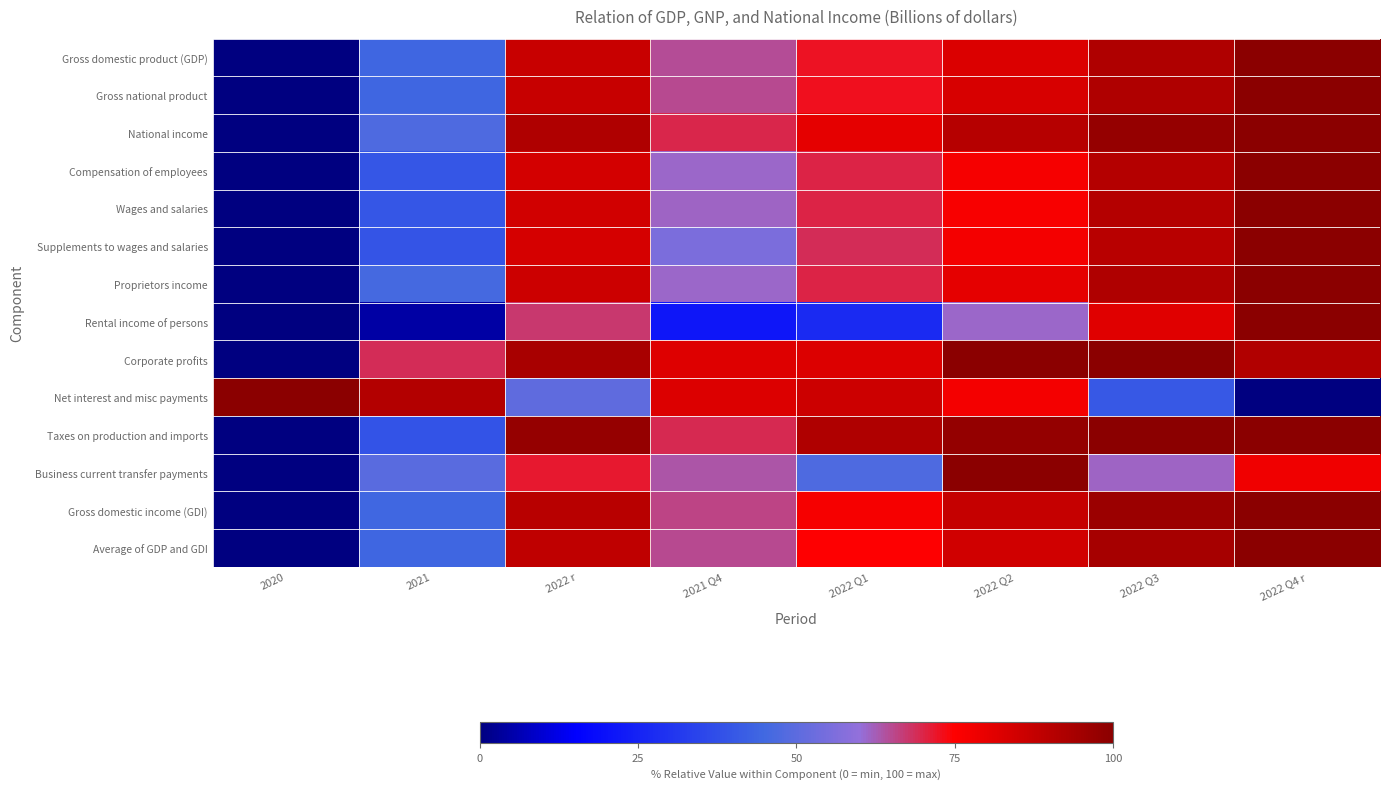

Reading right to left, what are all the values shown in this chart?

Gross domestic product (GDP): 2022 Q4 r=100.0	2022 Q3=91.8	2022 Q2=82.5	2022 Q1=72.5	2021 Q4=64.8	2022 r=86.7	2021=44.4	2020=0.0
Gross national product: 2022 Q4 r=100.0	2022 Q3=92.0	2022 Q2=83.4	2022 Q1=73.0	2021 Q4=65.0	2022 r=87.1	2021=44.3	2020=0.0
National income: 2022 Q4 r=100.0	2022 Q3=97.5	2022 Q2=90.3	2022 Q1=80.5	2021 Q4=69.8	2022 r=92.1	2021=47.6	2020=0.0
Compensation of employees: 2022 Q4 r=100.0	2022 Q3=90.9	2022 Q2=76.6	2022 Q1=70.0	2021 Q4=61.0	2022 r=84.4	2021=39.7	2020=0.0
Wages and salaries: 2022 Q4 r=100.0	2022 Q3=91.0	2022 Q2=76.5	2022 Q1=70.2	2021 Q4=61.7	2022 r=84.4	2021=39.8	2020=0.0
Supplements to wages and salaries: 2022 Q4 r=100.0	2022 Q3=89.9	2022 Q2=77.0	2022 Q1=69.1	2021 Q4=55.8	2022 r=84.0	2021=39.3	2020=0.0
Proprietors income: 2022 Q4 r=100.0	2022 Q3=91.9	2022 Q2=80.2	2022 Q1=70.2	2021 Q4=61.2	2022 r=85.6	2021=46.1	2020=0.0
Rental income of persons: 2022 Q4 r=100.0	2022 Q3=81.6	2022 Q2=61.0	2022 Q1=27.3	2021 Q4=21.5	2022 r=67.5	2021=4.3	2020=0.0
Corporate profits: 2022 Q4 r=91.7	2022 Q3=99.8	2022 Q2=100.0	2022 Q1=82.2	2021 Q4=81.7	2022 r=93.4	2021=68.9	2020=0.0
Net interest and misc payments: 2022 Q4 r=0.0	2022 Q3=40.3	2022 Q2=77.1	2022 Q1=85.8	2021 Q4=82.4	2022 r=50.8	2021=91.4	2020=100.0
Taxes on production and imports: 2022 Q4 r=99.6	2022 Q3=100.0	2022 Q2=97.7	2022 Q1=91.8	2021 Q4=69.3	2022 r=97.3	2021=39.0	2020=0.0
Business current transfer payments: 2022 Q4 r=78.0	2022 Q3=61.5	2022 Q2=100.0	2022 Q1=47.6	2021 Q4=63.6	2022 r=71.8	2021=49.3	2020=0.0
Gross domestic income (GDI): 2022 Q4 r=100.0	2022 Q3=96.4	2022 Q2=87.2	2022 Q1=76.9	2021 Q4=65.7	2022 r=90.1	2021=44.6	2020=0.0
Average of GDP and GDI: 2022 Q4 r=100.0	2022 Q3=94.1	2022 Q2=84.8	2022 Q1=74.6	2021 Q4=65.2	2022 r=88.4	2021=44.5	2020=0.0